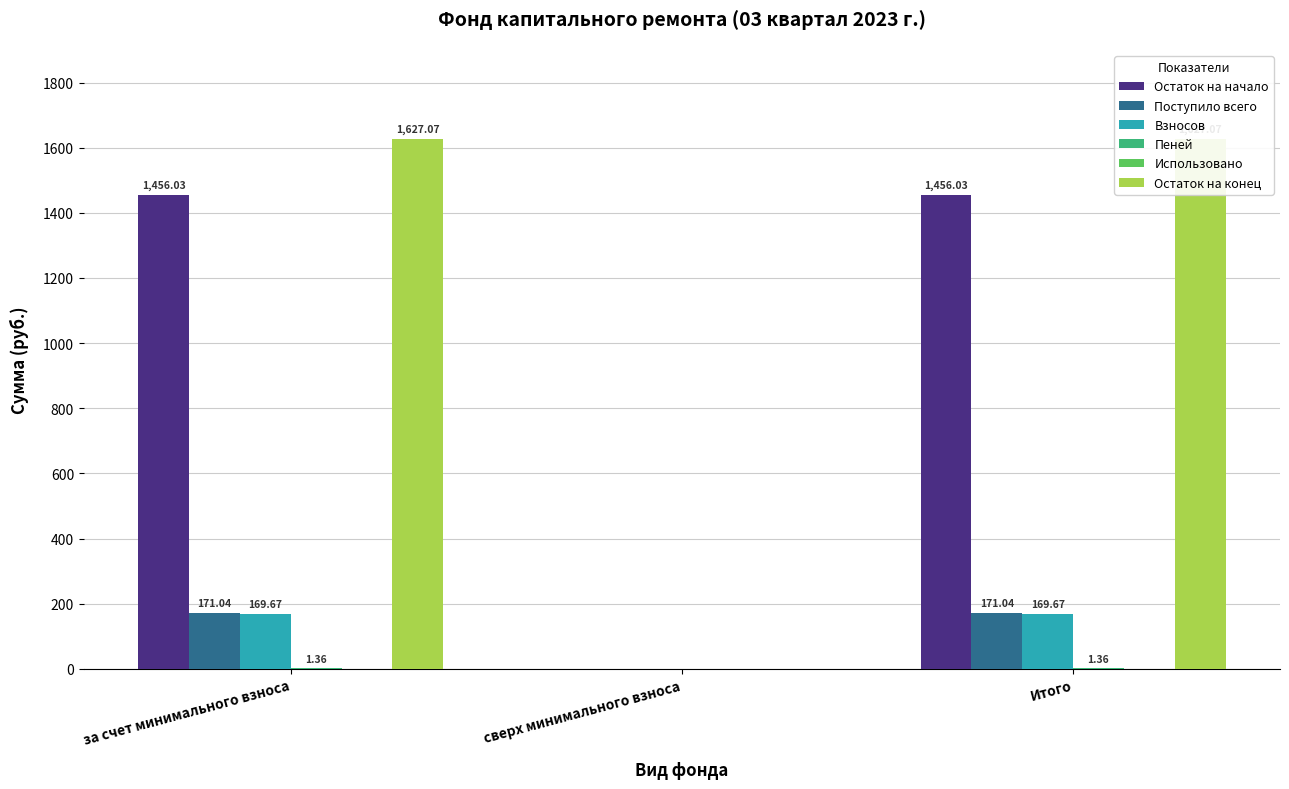

Are the bars grouped side by side (vs. stacked)?

Yes